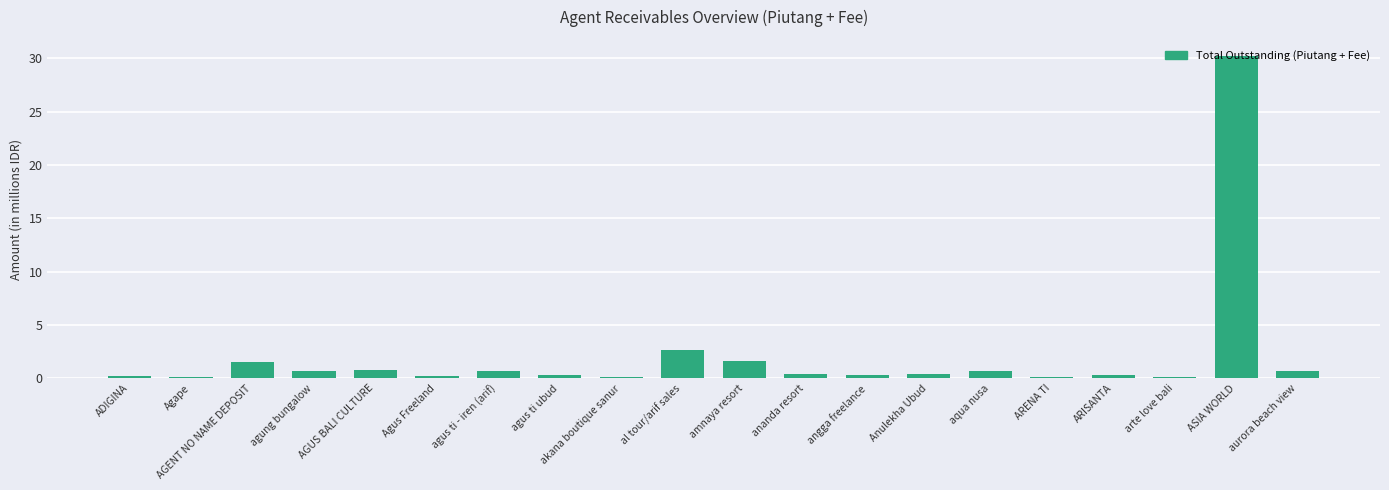

Between AGENT NO NAME DEPOSIT and Anulekha Ubud, which is larger?

AGENT NO NAME DEPOSIT